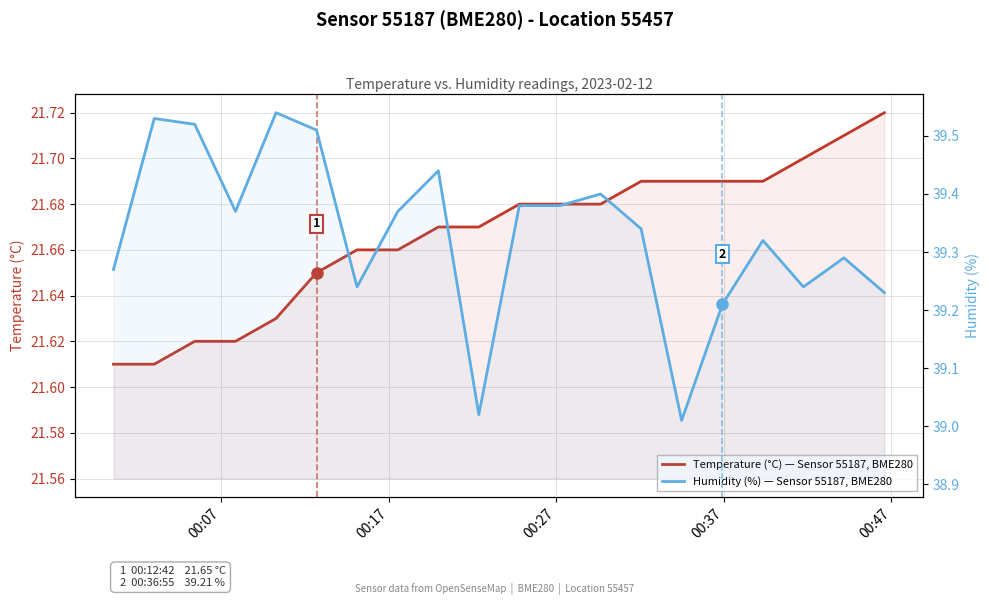

What is the difference between the maximum and minimum values in the Humidity (%) — Sensor 55187, BME280 series?

0.5